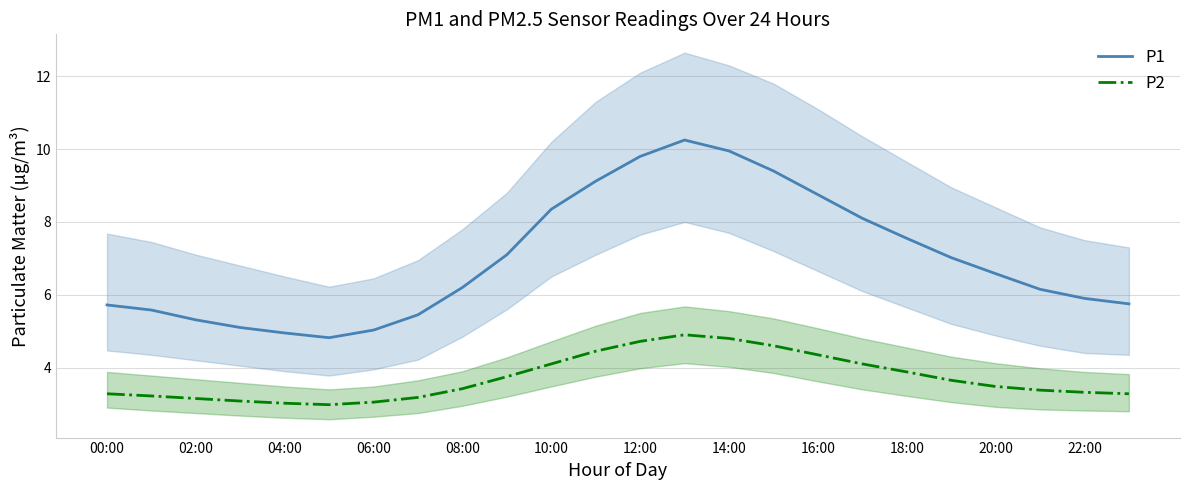

What is the smallest value displayed?

3.0